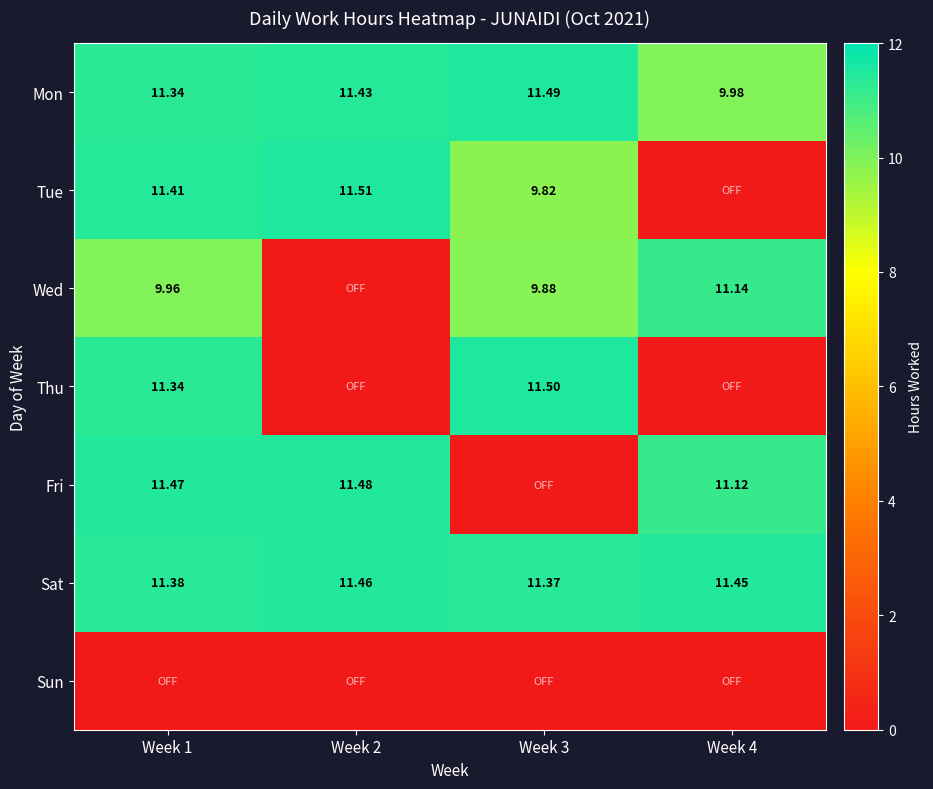

What is the maximum value for Sat?

11.5